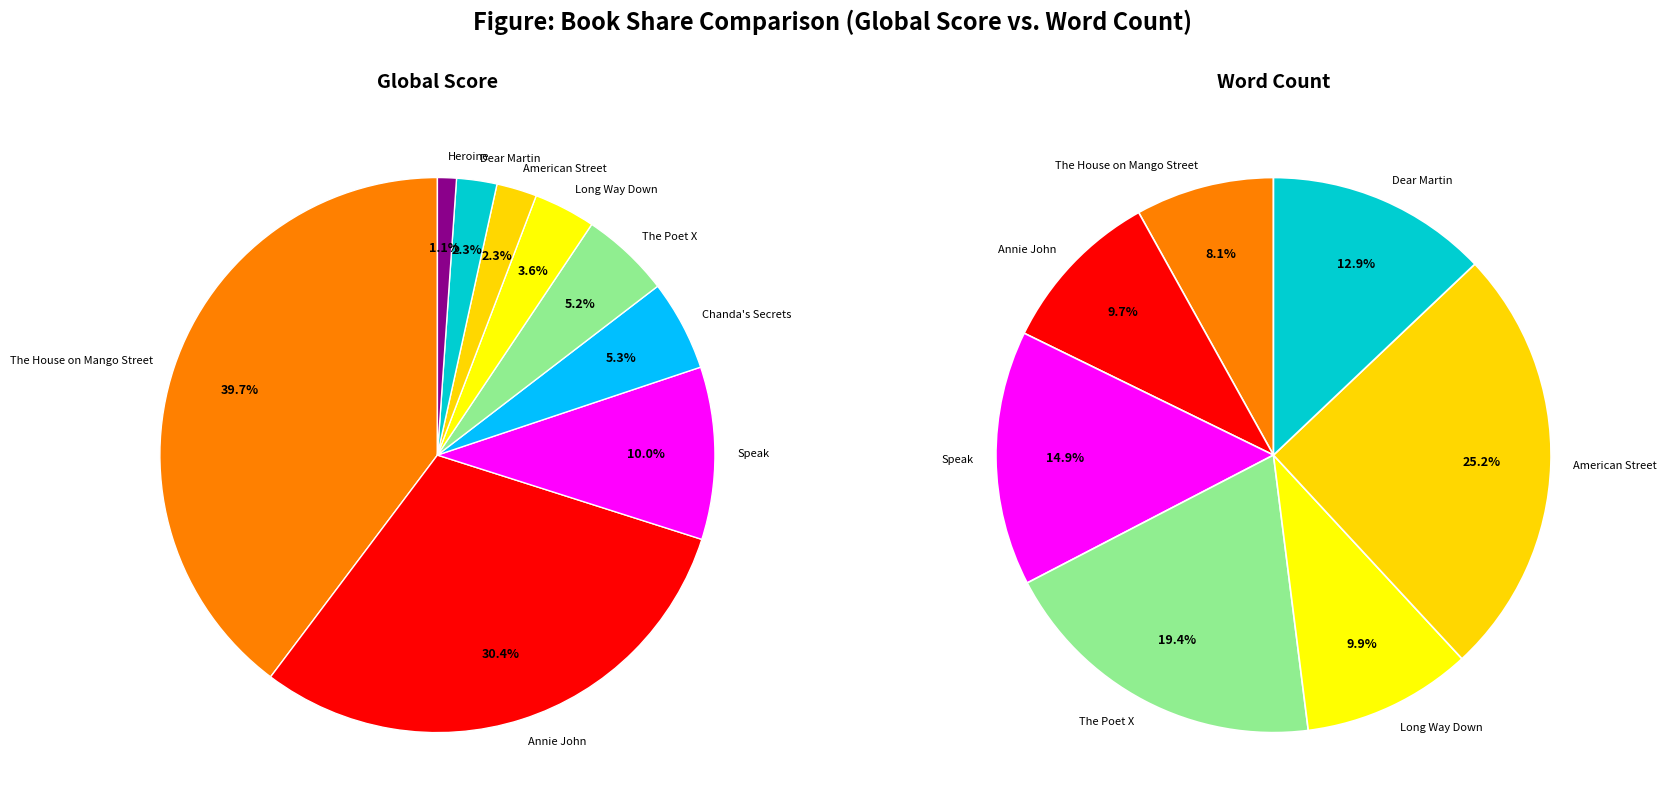

What is the largest slice in the pie chart?

American Street